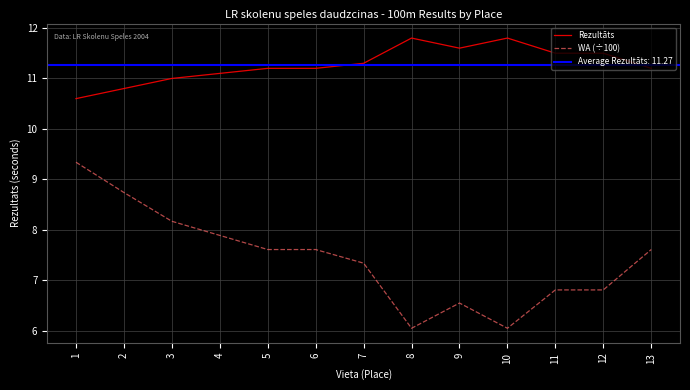

What is the value of the Rezultāts point at the 6th from the left?

11.2